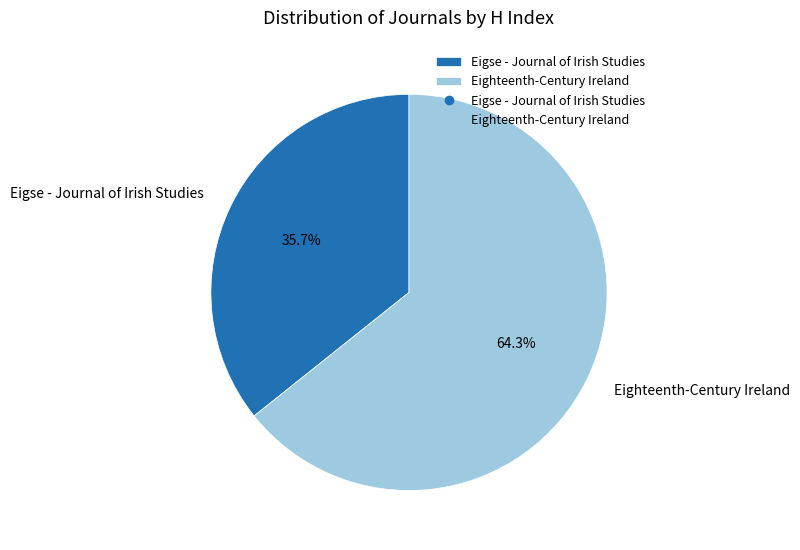

How many segments does this pie chart have?

2